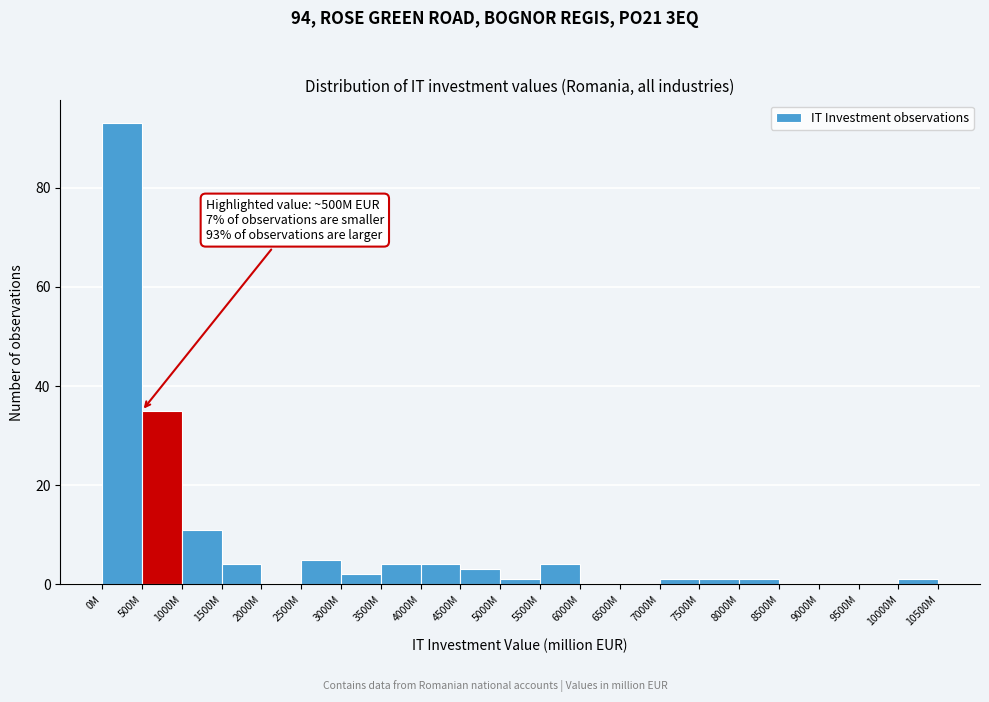

Reading left to right, transcribe all the data shown in this chart.

0M=93	500M=35	1000M=11	1500M=4	2000M=0	2500M=5	3000M=2	3500M=4	4000M=4	4500M=3	5000M=1	5500M=4	6000M=0	6500M=0	7000M=1	7500M=1	8000M=1	8500M=0	9000M=0	9500M=0	10000M=1